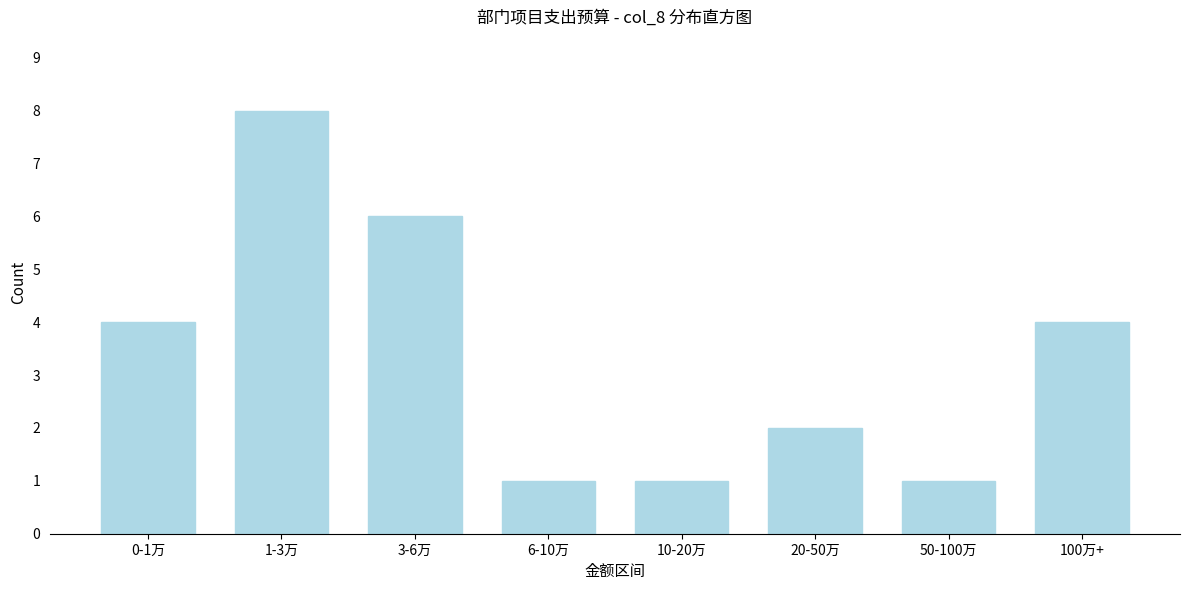

Reading left to right, extract all data points from this chart.

0-1万=4	1-3万=8	3-6万=6	6-10万=1	10-20万=1	20-50万=2	50-100万=1	100万+=4